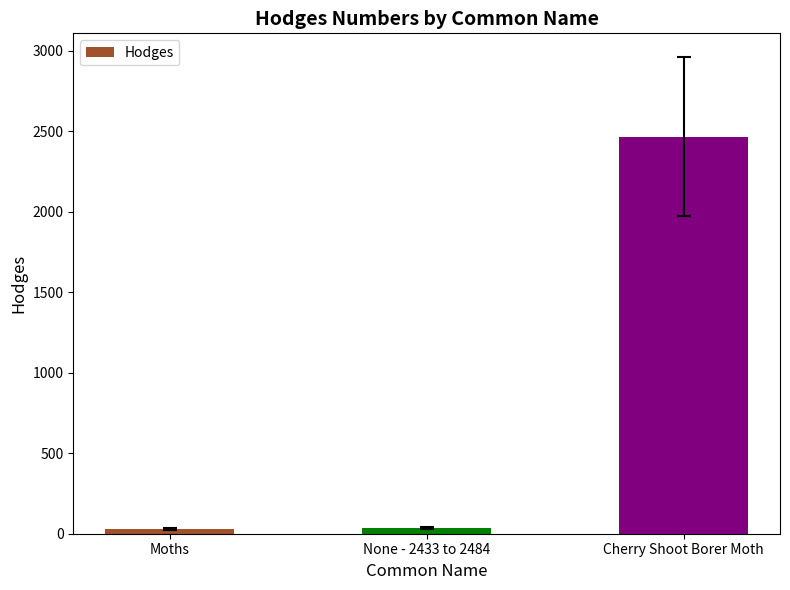

Is it true that the value at Cherry Shoot Borer Moth is 2467.0?

True